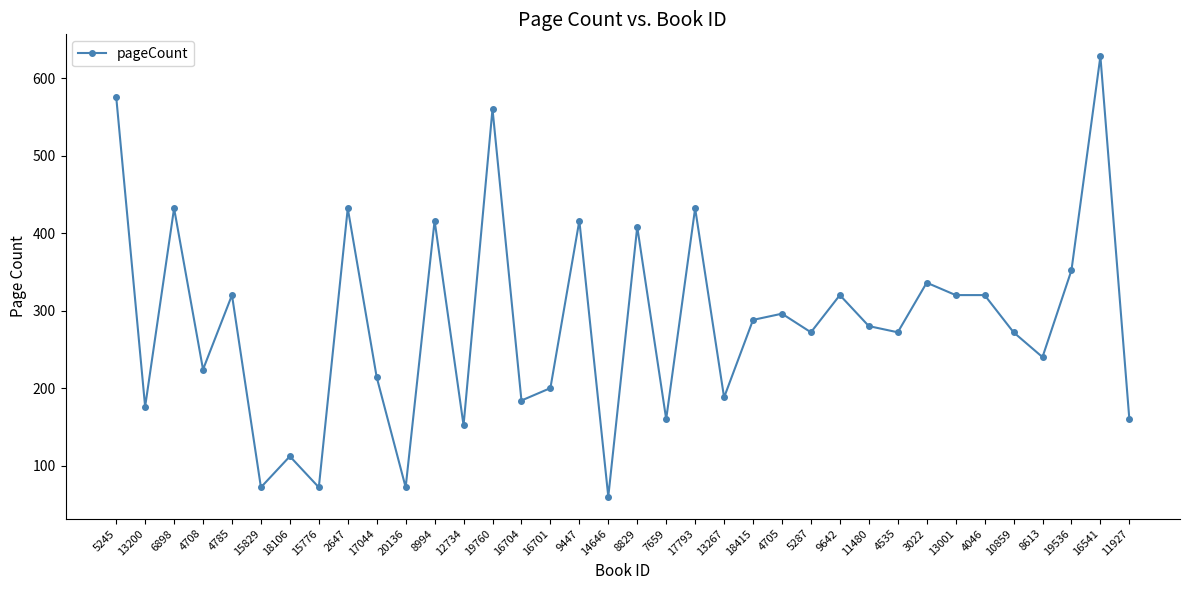

What is the average value?

284